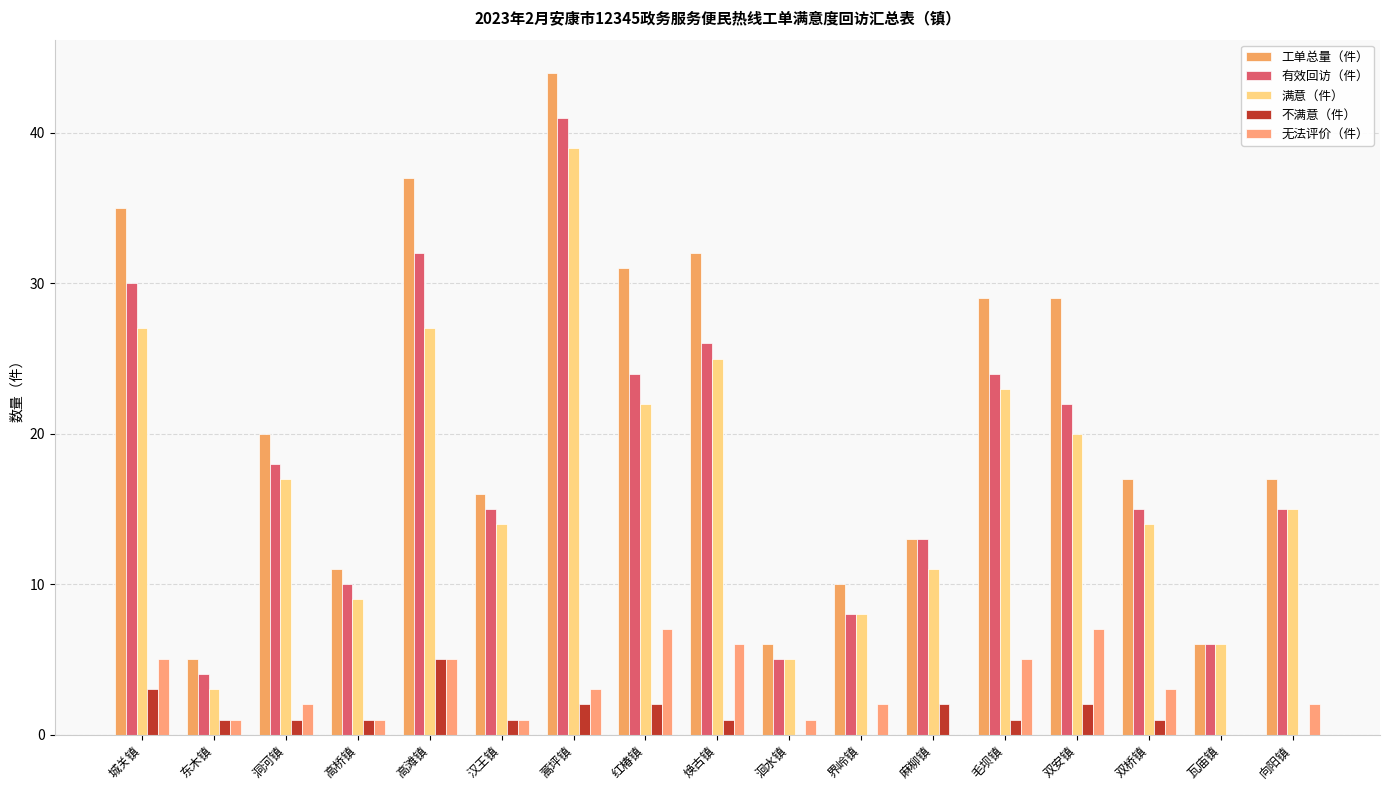

What is the value of the 无法评价（件） bar at the 13th from the left?

5